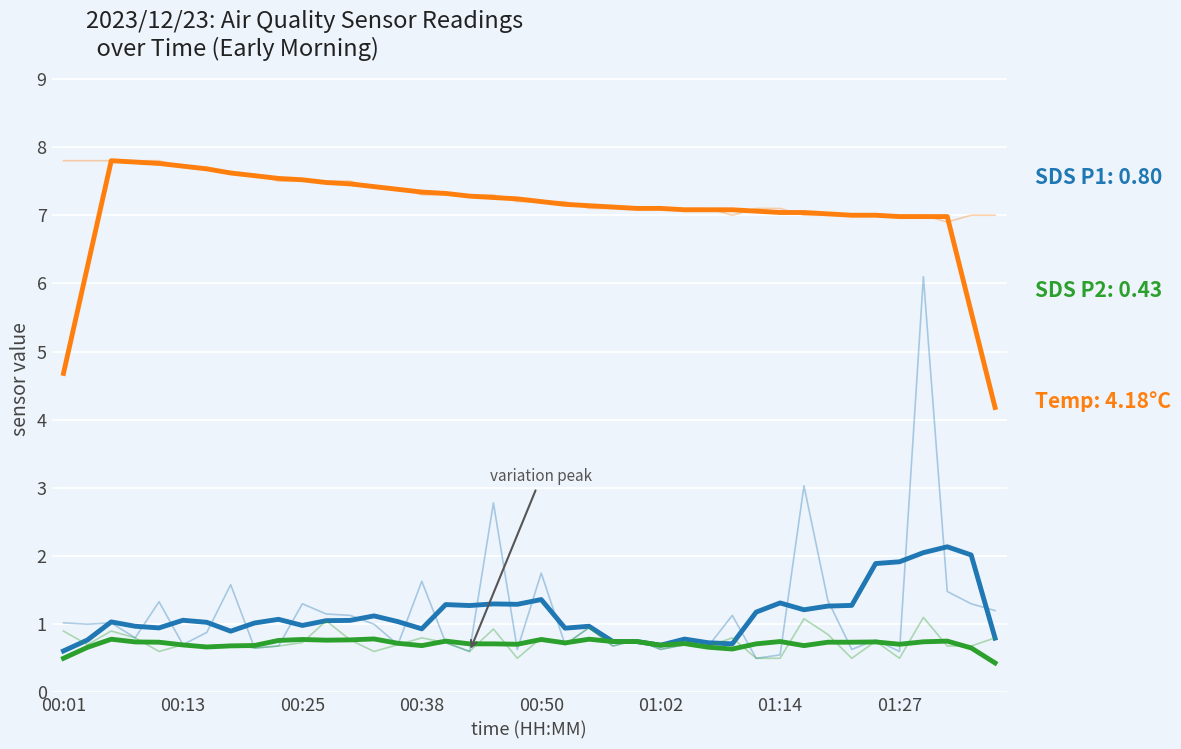

In SDS_P2, how many points are lower than both neighbors (excluding endpoints)?

11